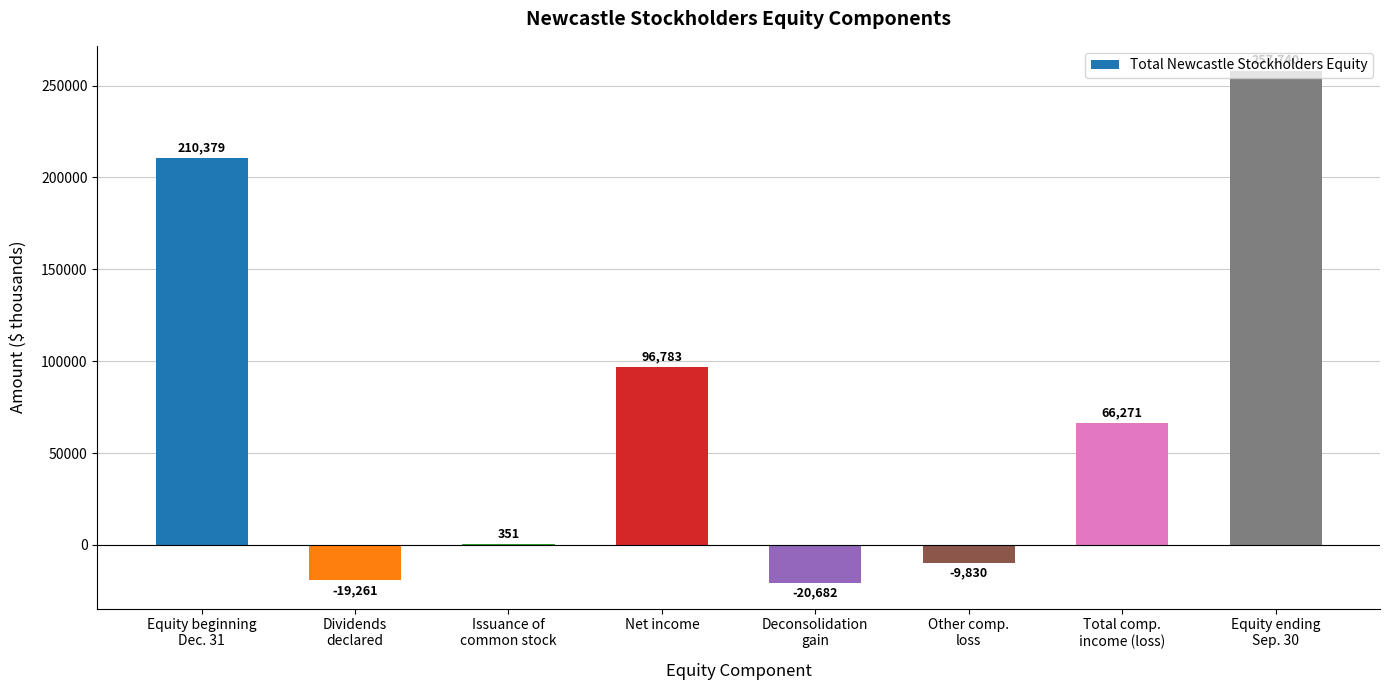

The value at Other comp.
loss is -9830. True or false?

True